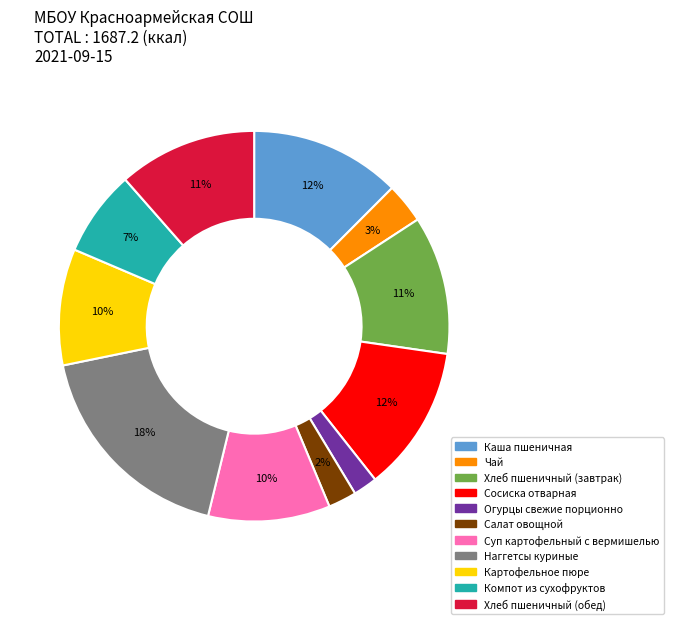

How many segments does this pie chart have?

11